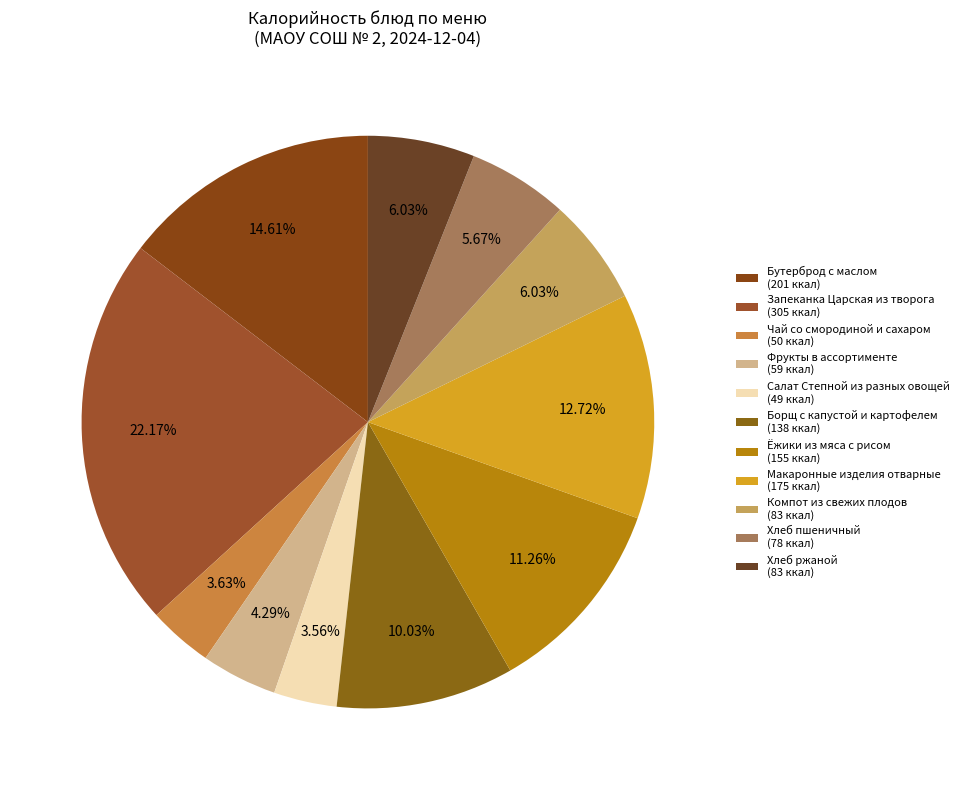

Approximately how many times larger is the value at Борщ с капустой и картофелем compared to Хлеб ржаной?

1.7